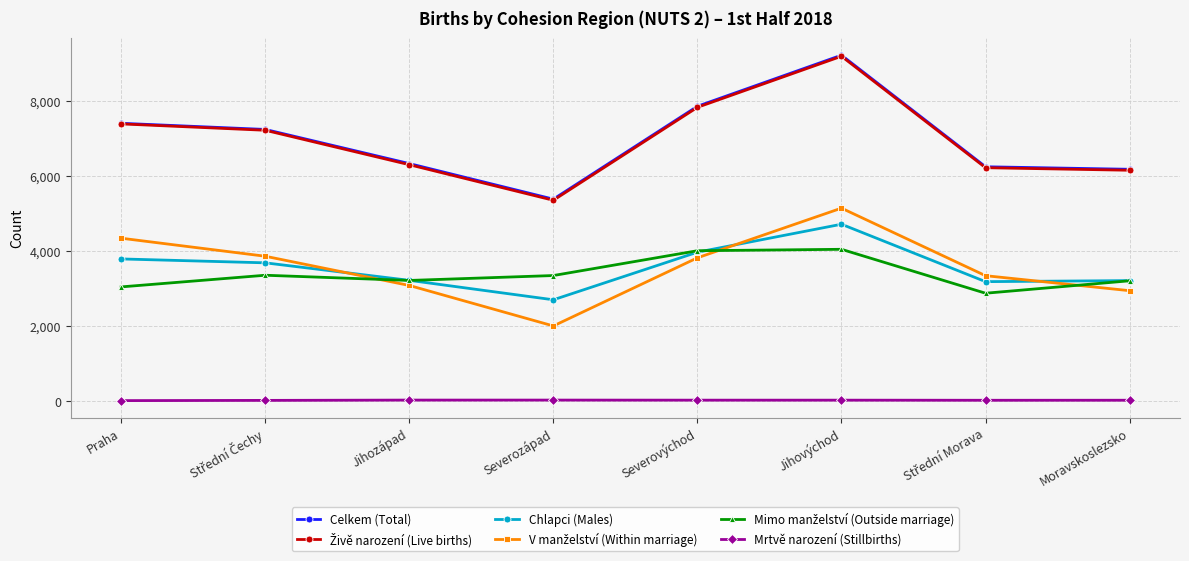

At which category is the sum across all series the highest?

Jihovýchod